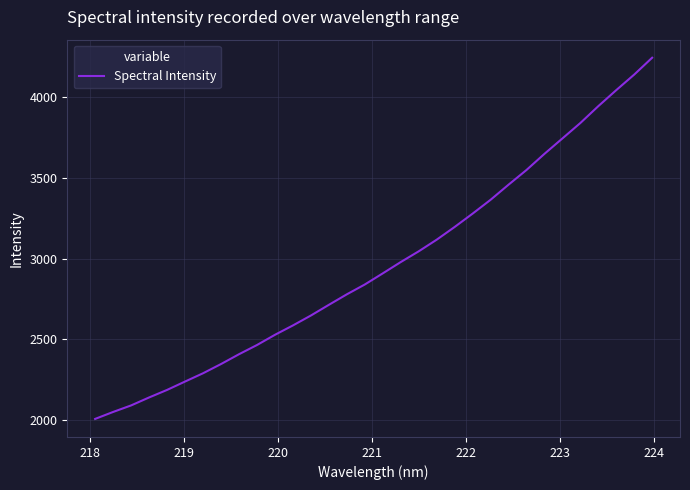

What is the average value?

2963.9